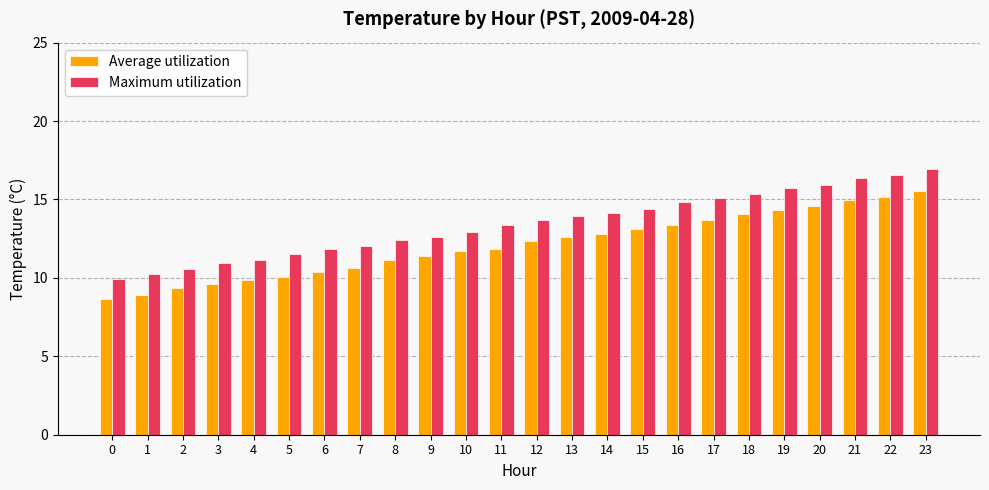

Where does the Average utilization series first go above 12?

12